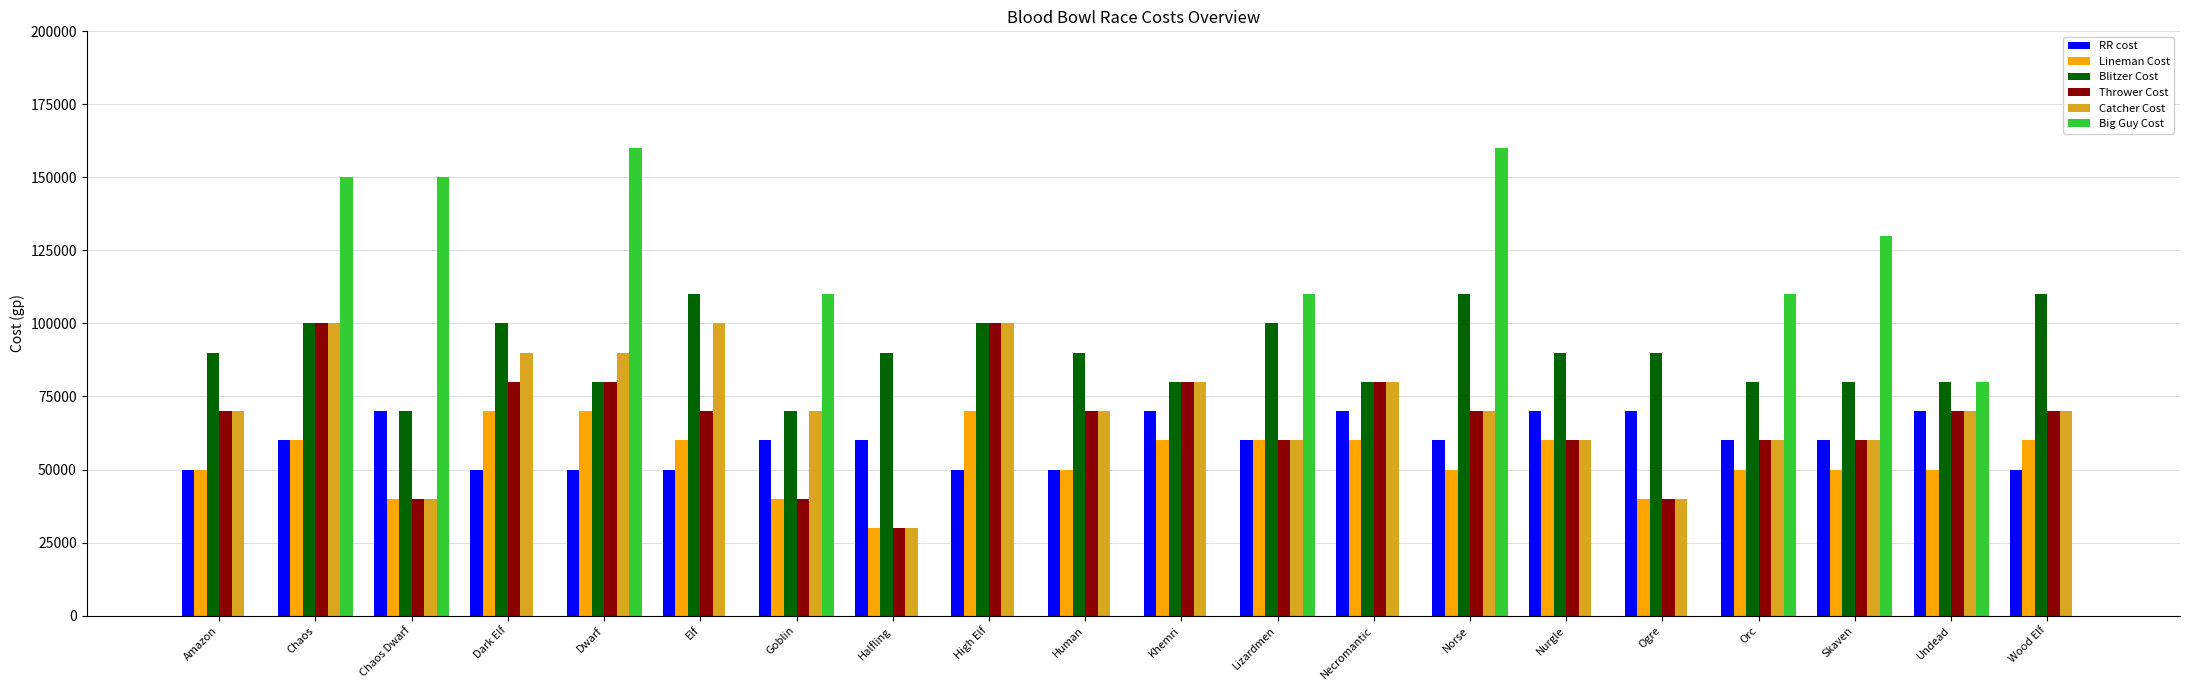

What is the sum of all Big Guy Cost values?

1160000